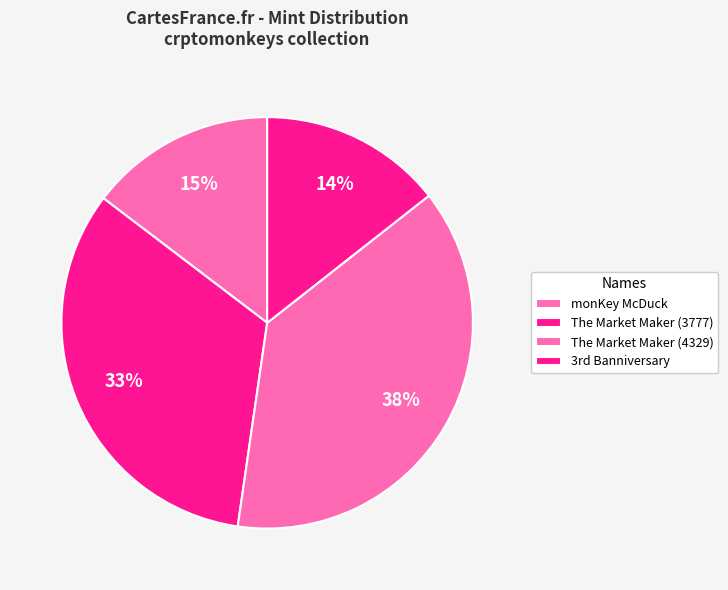

What is the smallest slice in the pie chart?

3rd Banniversary